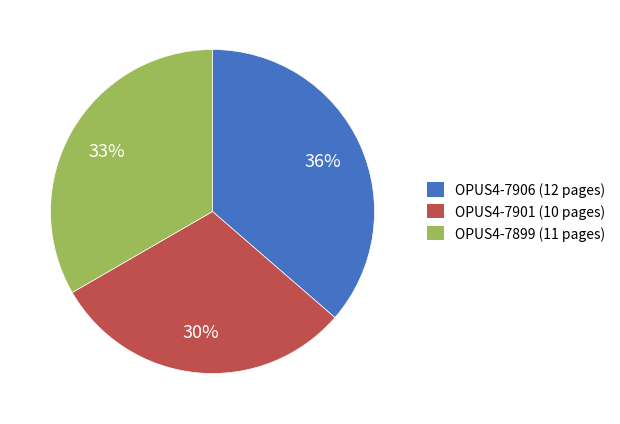

The OPUS4-7899 slice represents 33% of the pie. True or false?

True